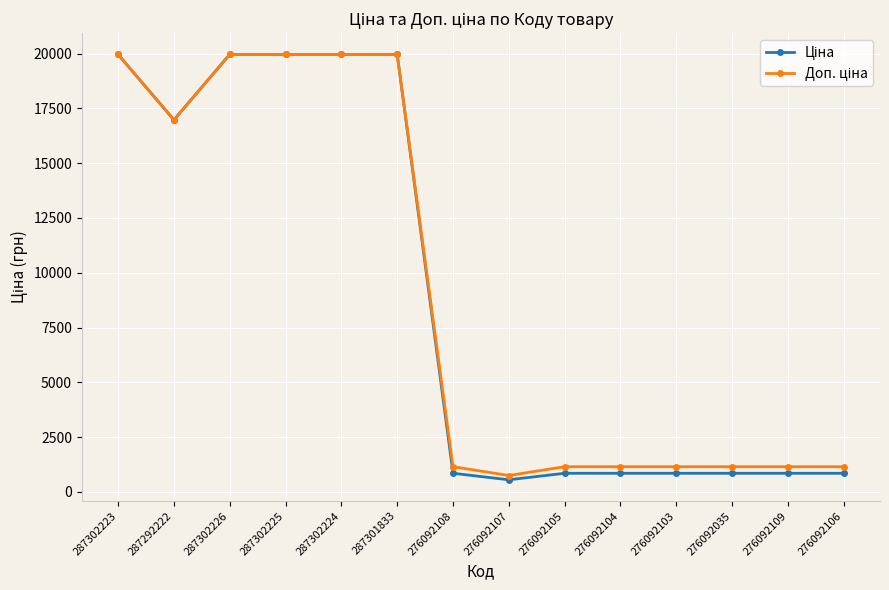

What is the spread (max minus min) of values at 276092035?

301.3